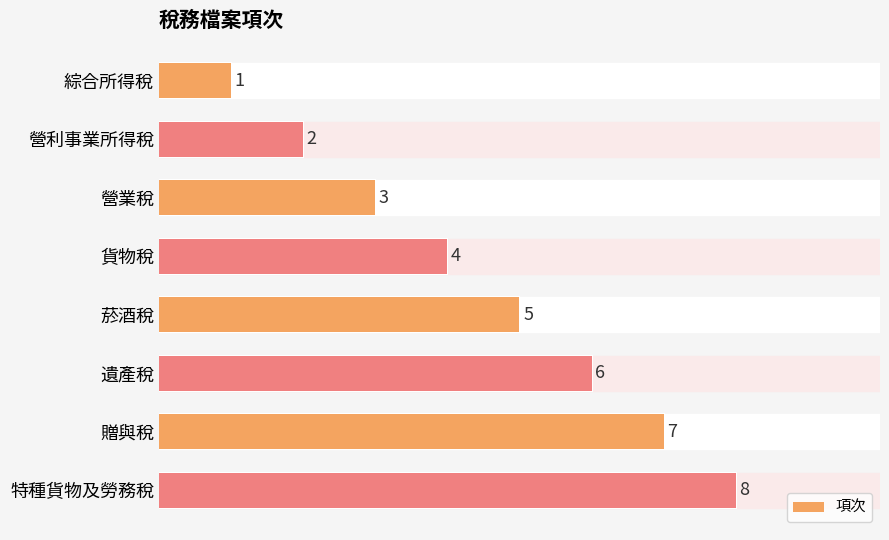

What is the highest value of the 項次 (bar) series?

8